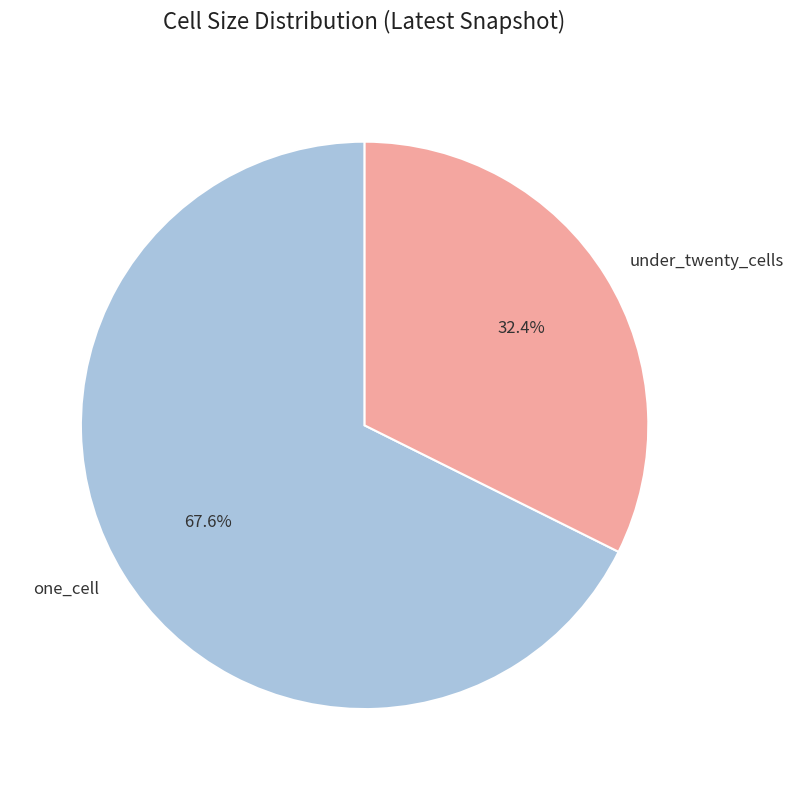

What percentage do under_twenty_cells and one_cell together represent?

100.0%